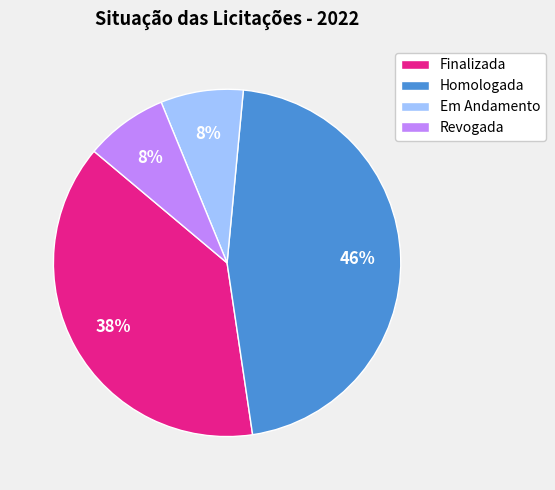

Which has a higher value, Homologada or Em Andamento?

Homologada